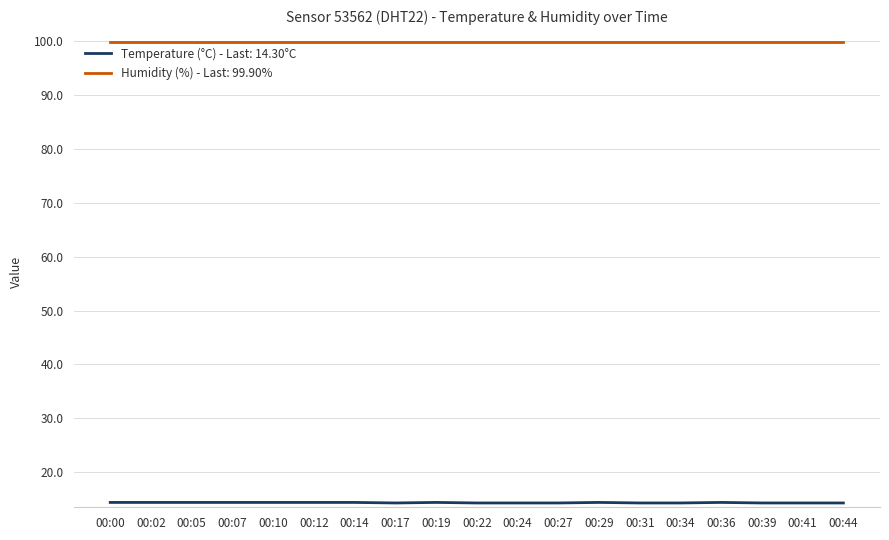

What is the difference between the highest and lowest values at 00:17?

85.6